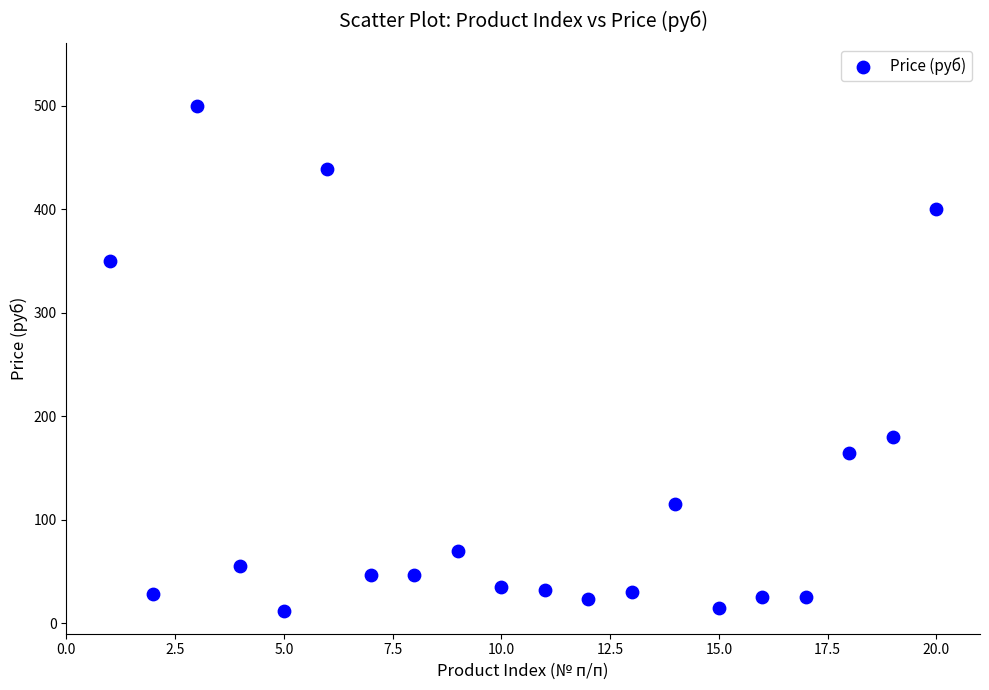

What is the range of Y values (max minus min)?

488.0